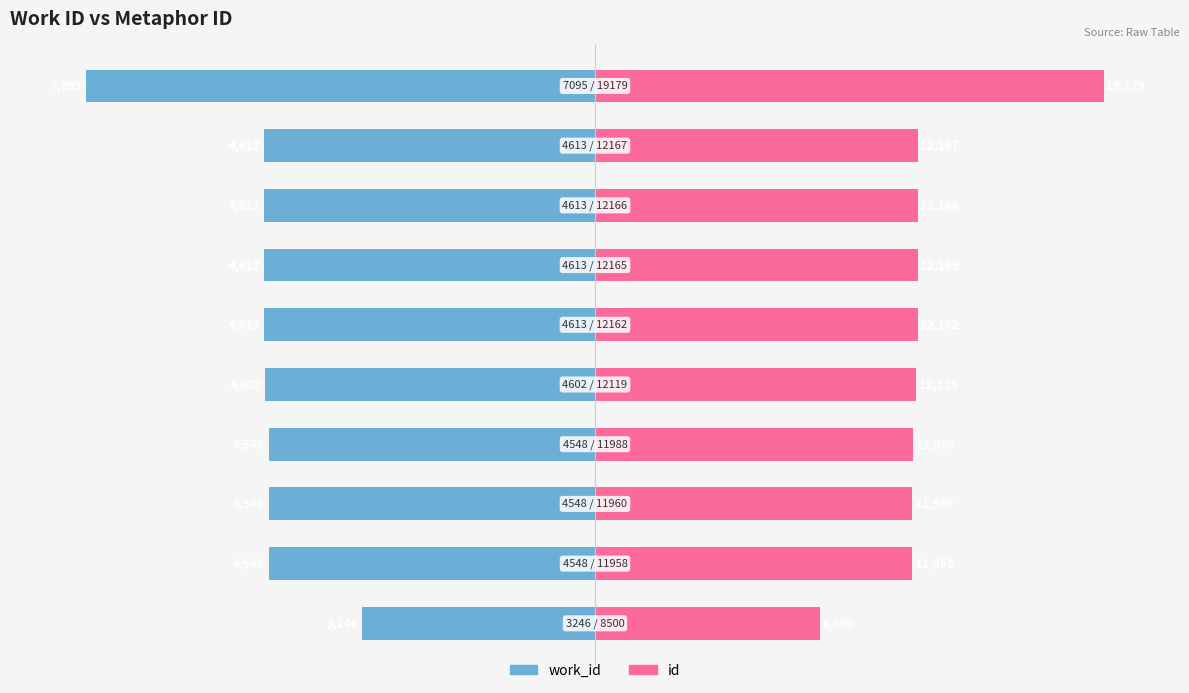

Which series has the largest total across all categories?

id